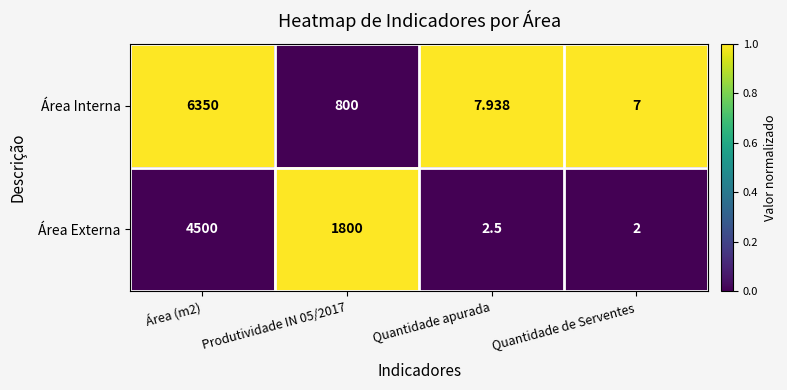

Which series has the widest spread of values?

Área Interna